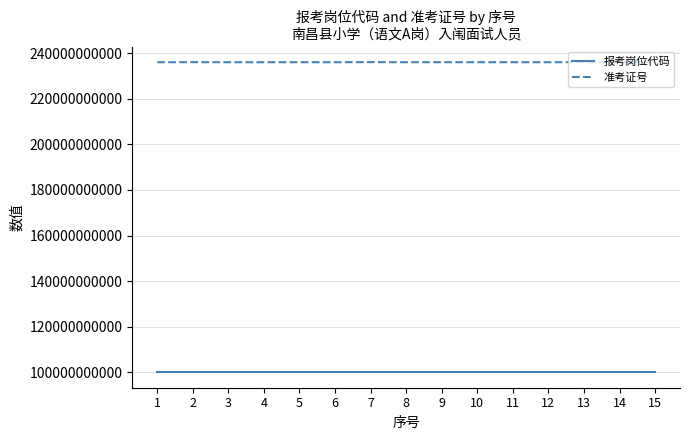

What is the highest value of the 准考证号 series?

236060100921